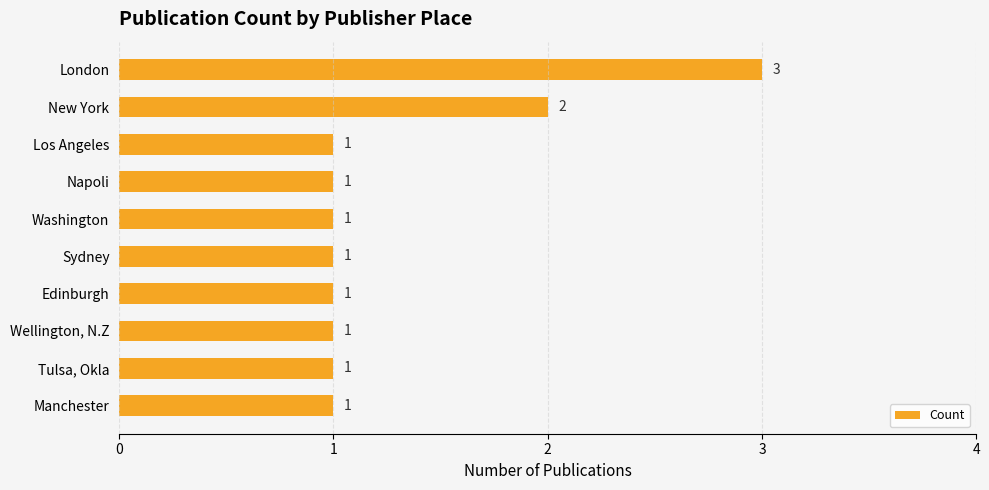

What is the ratio of the value at Napoli to the value at Wellington, N.Z?

1.0